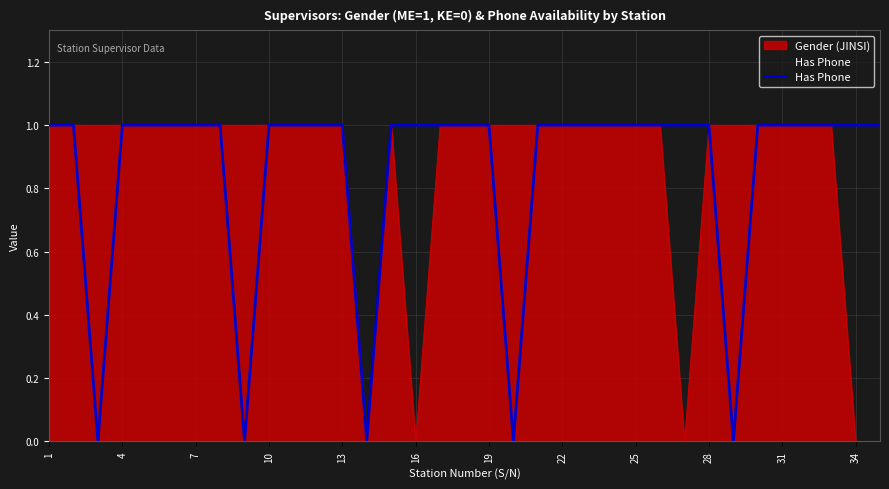

True or false: Gender (JINSI) has a value of 1 at 28.

True